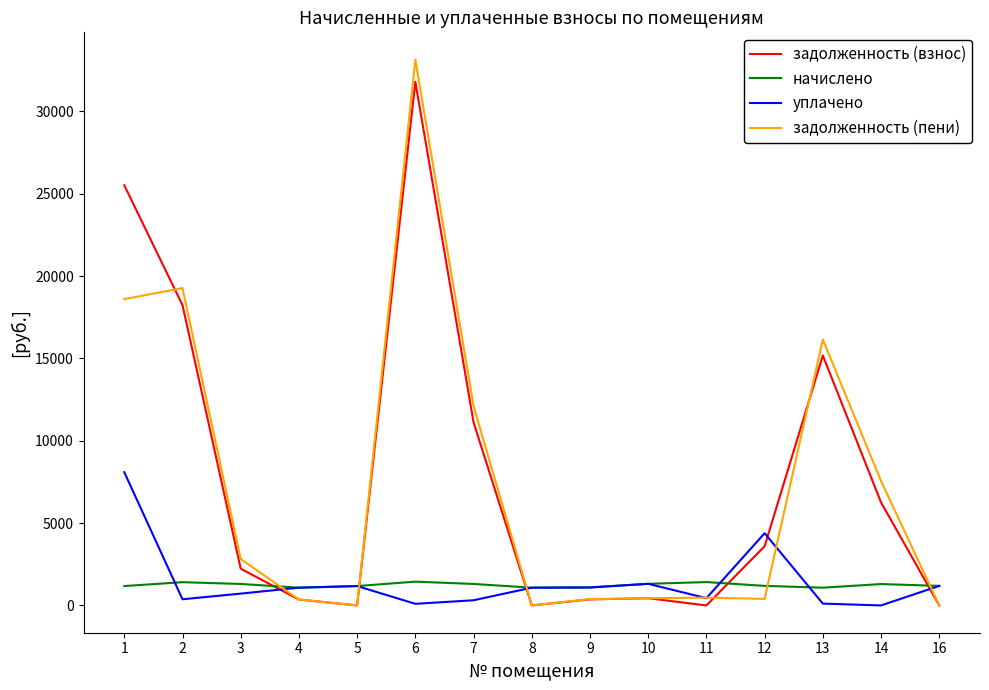

Is the value of начислено at 16 greater than the value of уплачено at 7?

Yes